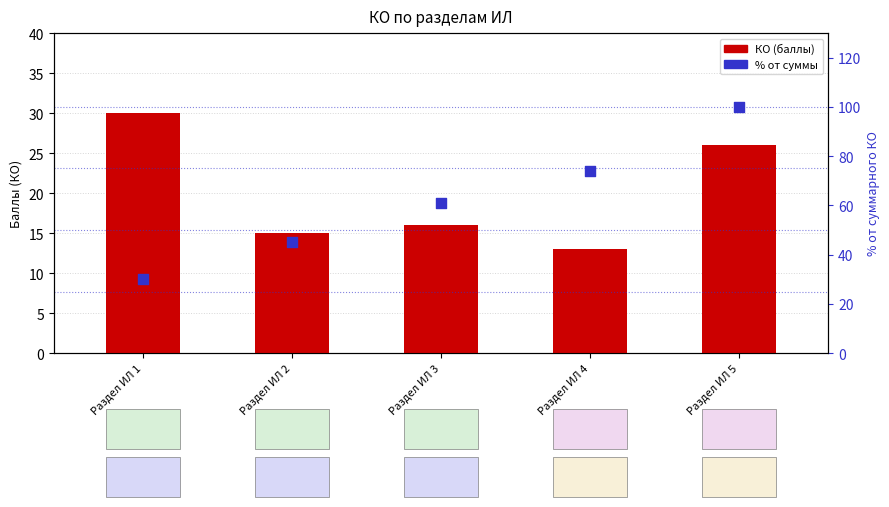

At how many categories does at least one series exceed 71?

2